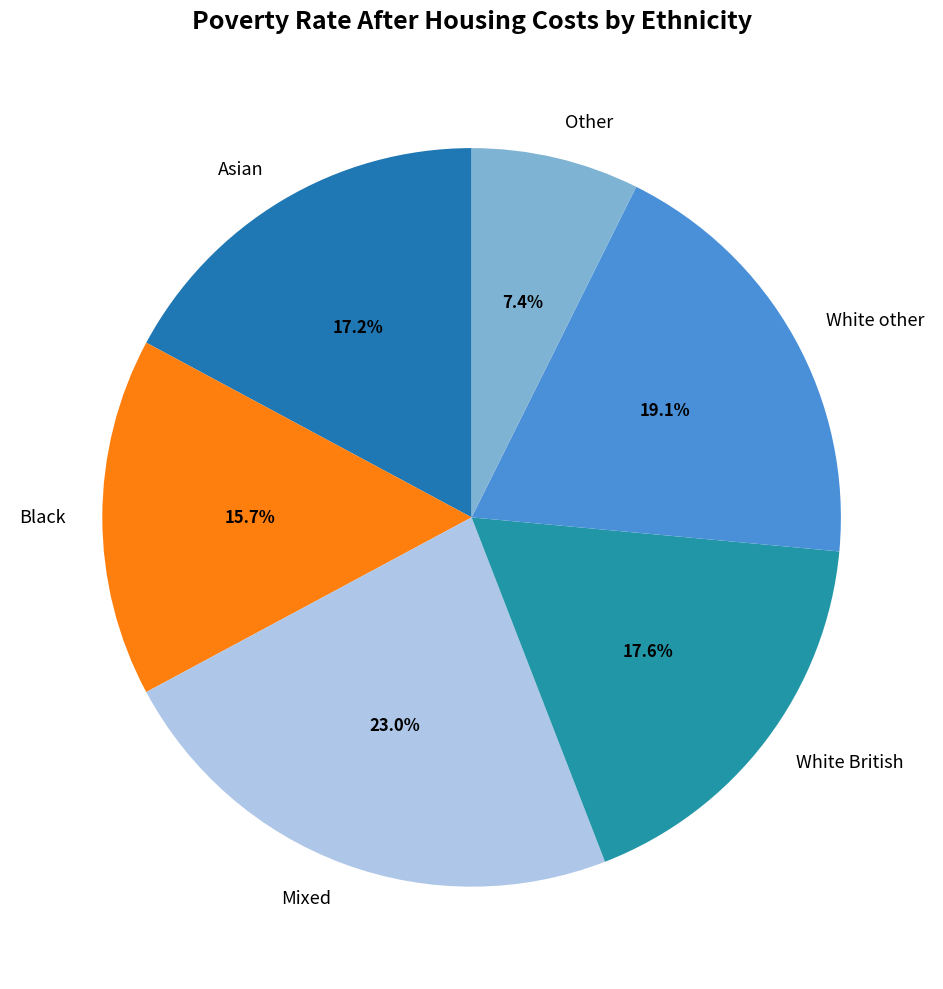

Which slice is the smallest?

Other